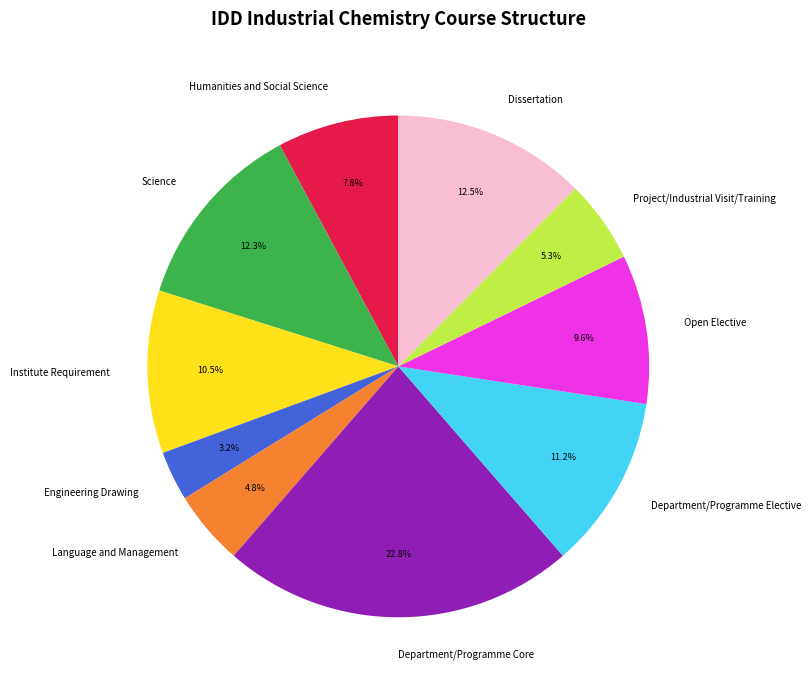

Approximately how many times larger is the value at Department/Programme Core compared to Language and Management?

4.7